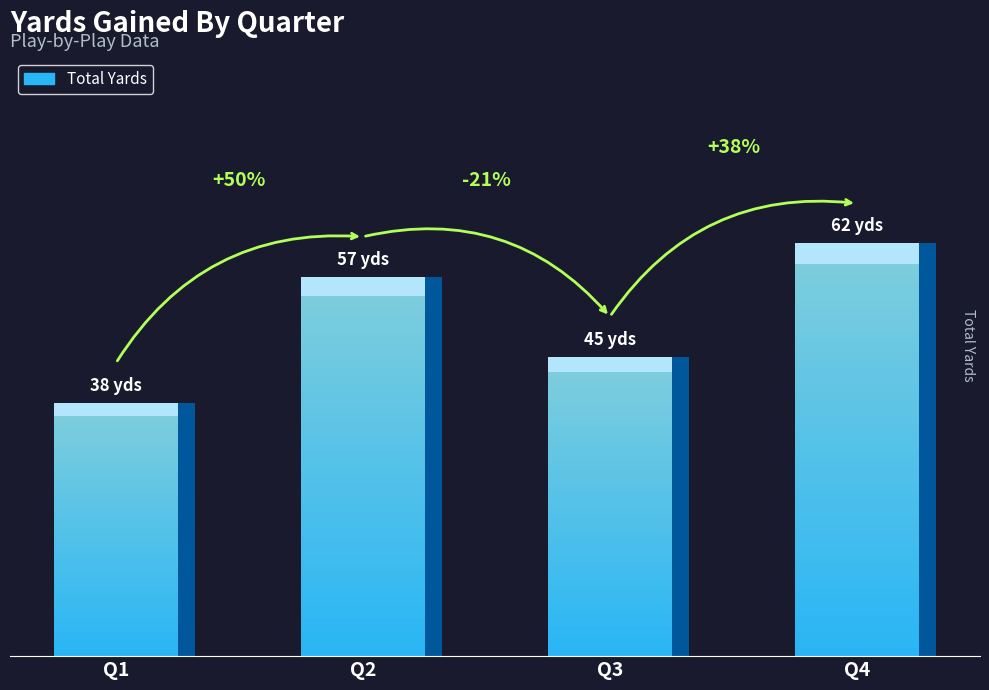

What is the ratio of the value at Q3 to the value at Q4?

0.7